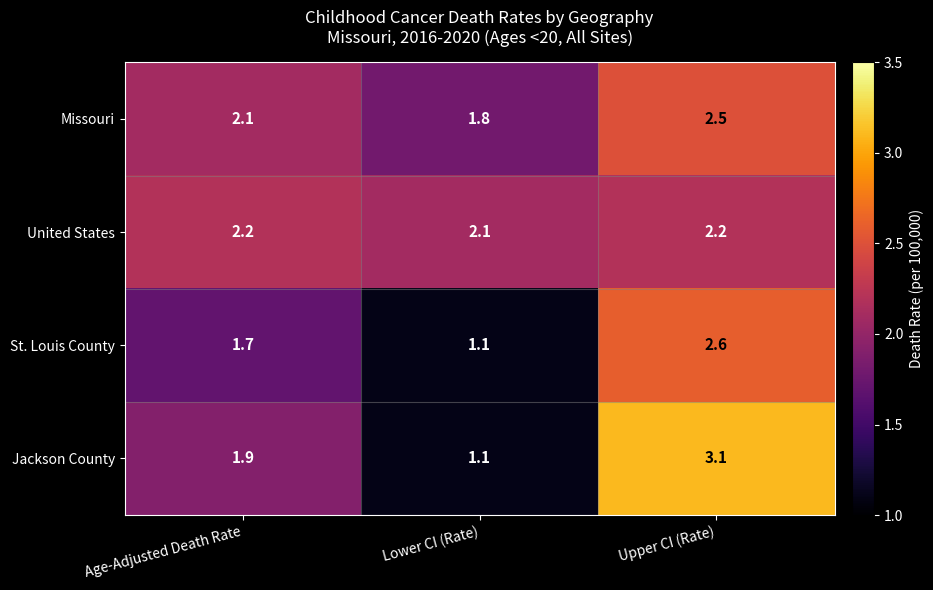

Reading left to right, extract all data points from this chart.

Missouri: Age-Adjusted Death Rate=2.1	Lower CI (Rate)=1.8	Upper CI (Rate)=2.5
United States: Age-Adjusted Death Rate=2.2	Lower CI (Rate)=2.1	Upper CI (Rate)=2.2
St. Louis County: Age-Adjusted Death Rate=1.7	Lower CI (Rate)=1.1	Upper CI (Rate)=2.6
Jackson County: Age-Adjusted Death Rate=1.9	Lower CI (Rate)=1.1	Upper CI (Rate)=3.1